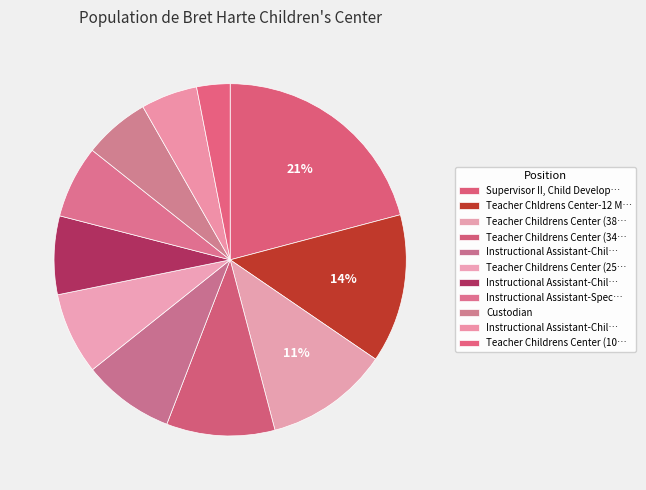

Count the number of slices in the pie.

11